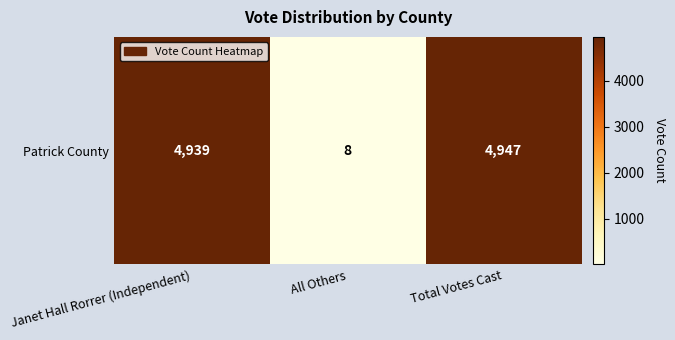

Count the number of categories in the chart.

3